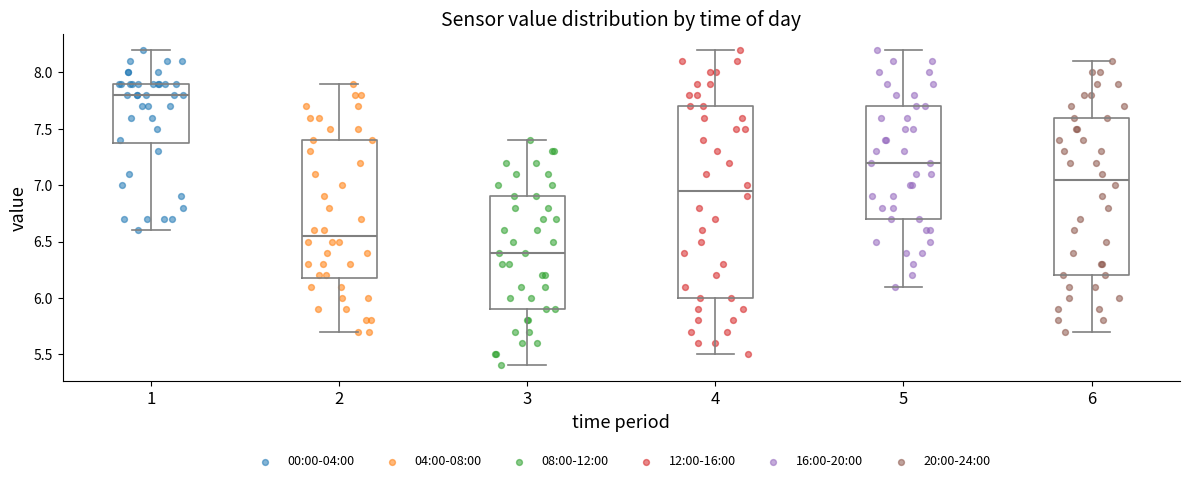

Where is the upper edge of the box at x = 5 on the y-axis? The values are not printed on the chart, so give them approximately, as read against the axis.

7.70